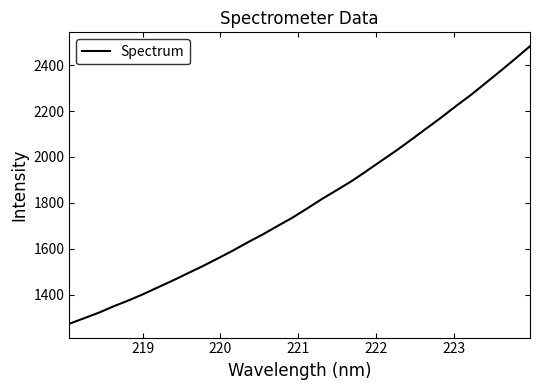

What is the smallest value displayed?

1273.7